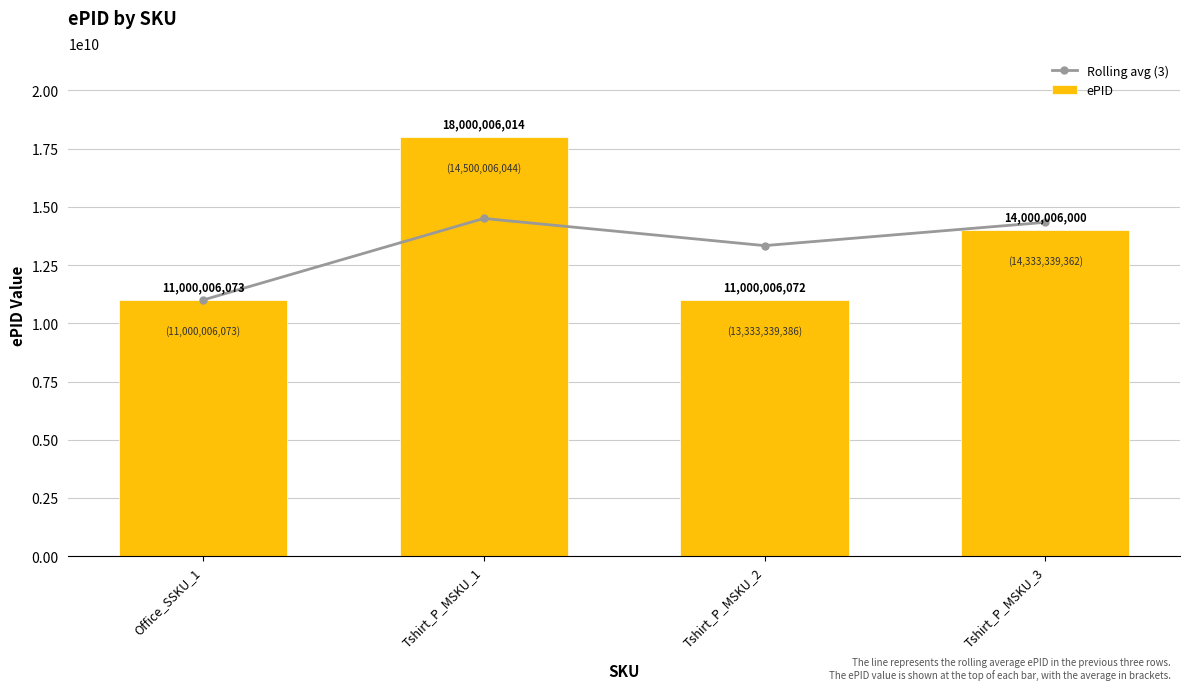

What is the value of the ePID bar at the 4th from the left?

14000006000